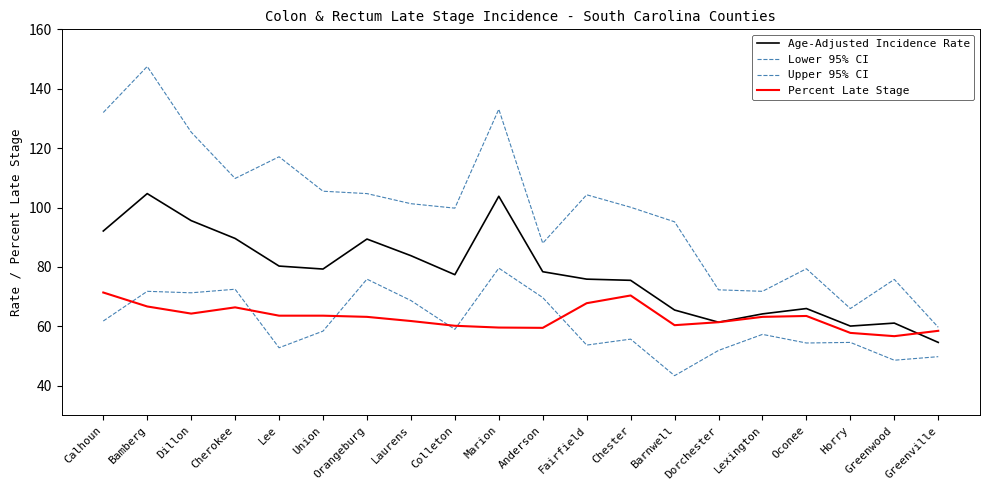

Where is Percent Late Stage nearest to the value 64?

Dillon